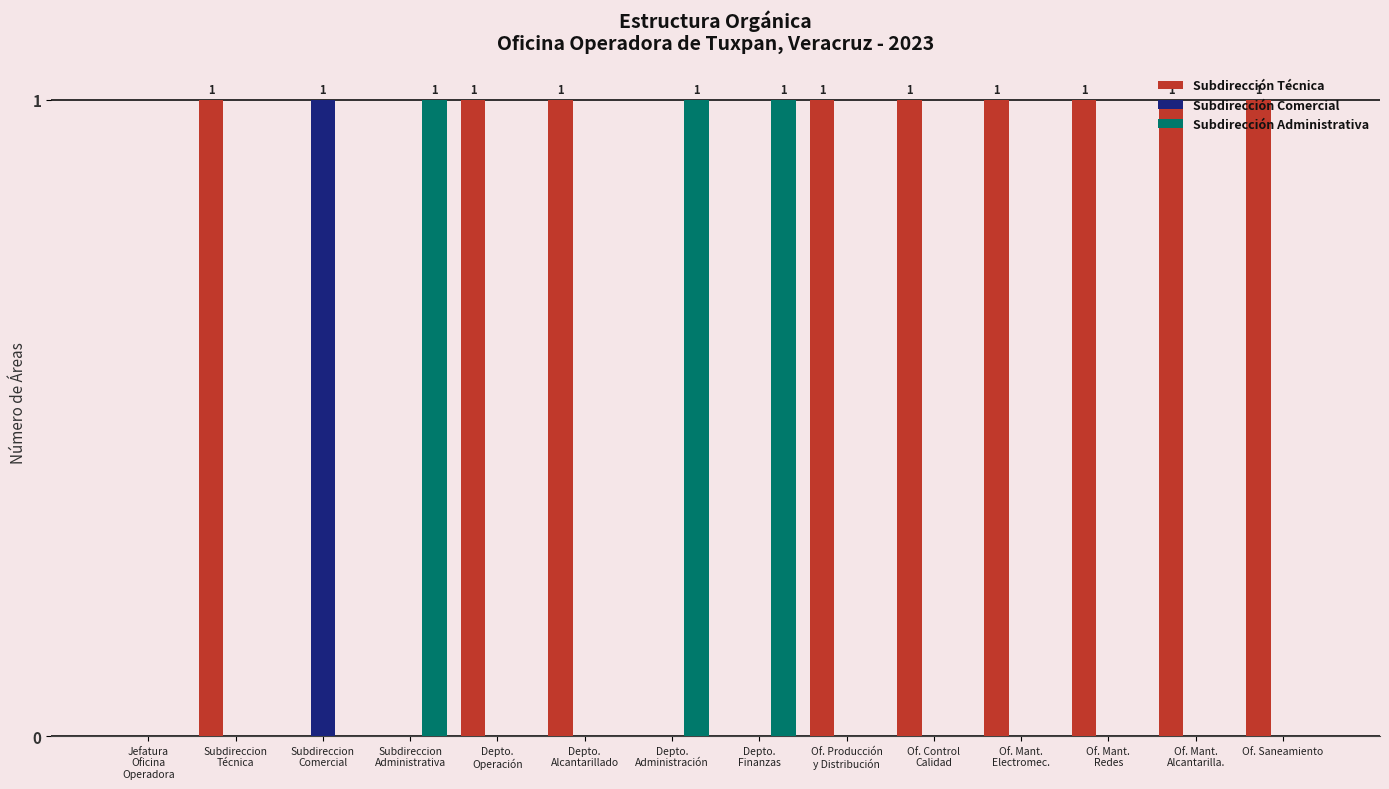

What is the sum of all Subdirección Administrativa values?

3